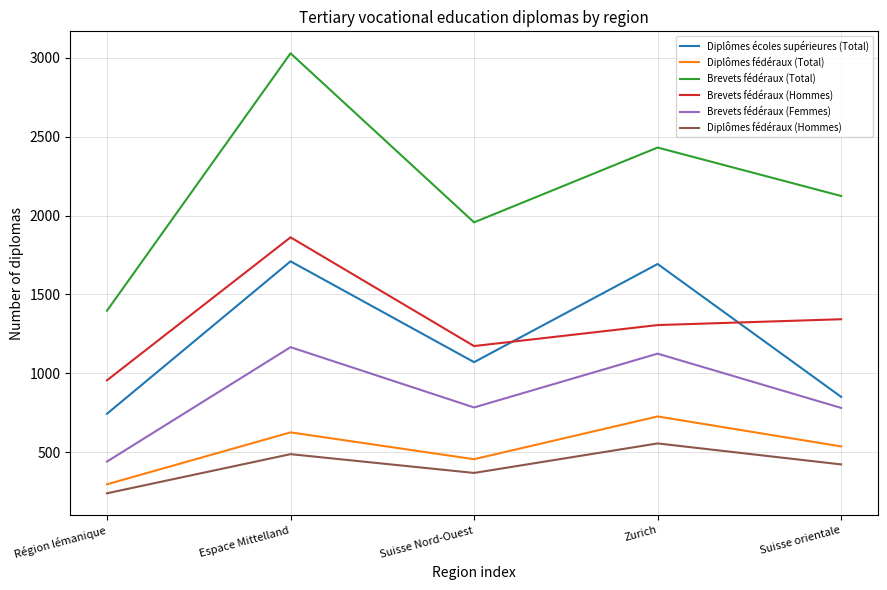

Is the value of Diplômes fédéraux (Total) at Suisse orientale greater than the value of Brevets fédéraux (Hommes) at Espace Mittelland?

No